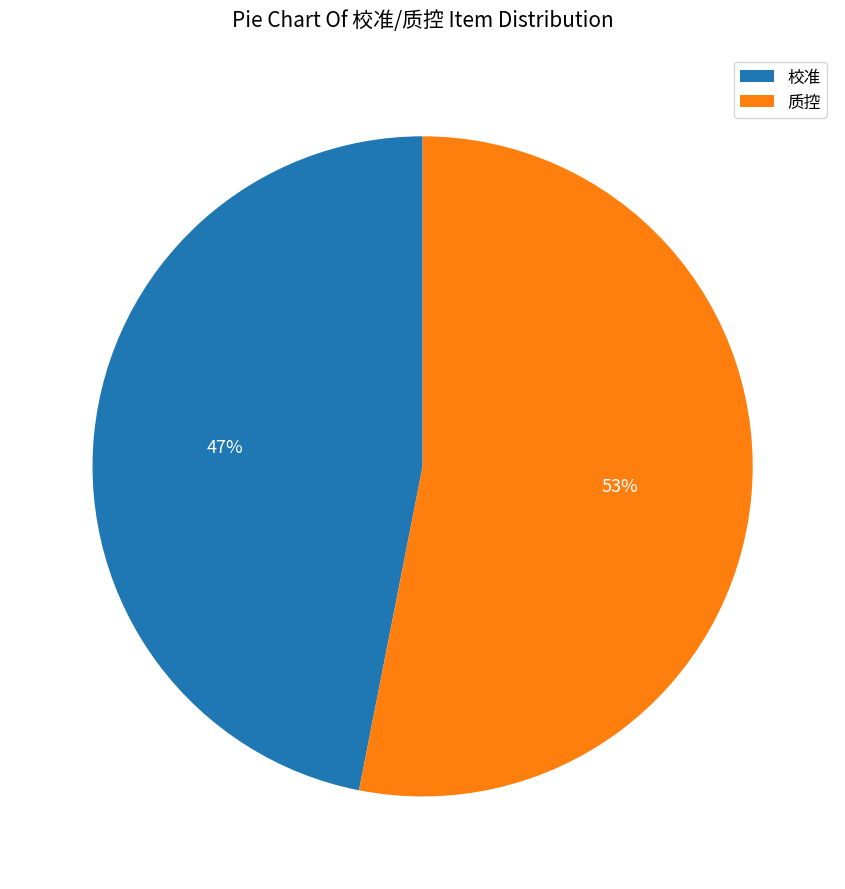

The 校准 slice represents 47% of the pie. True or false?

True